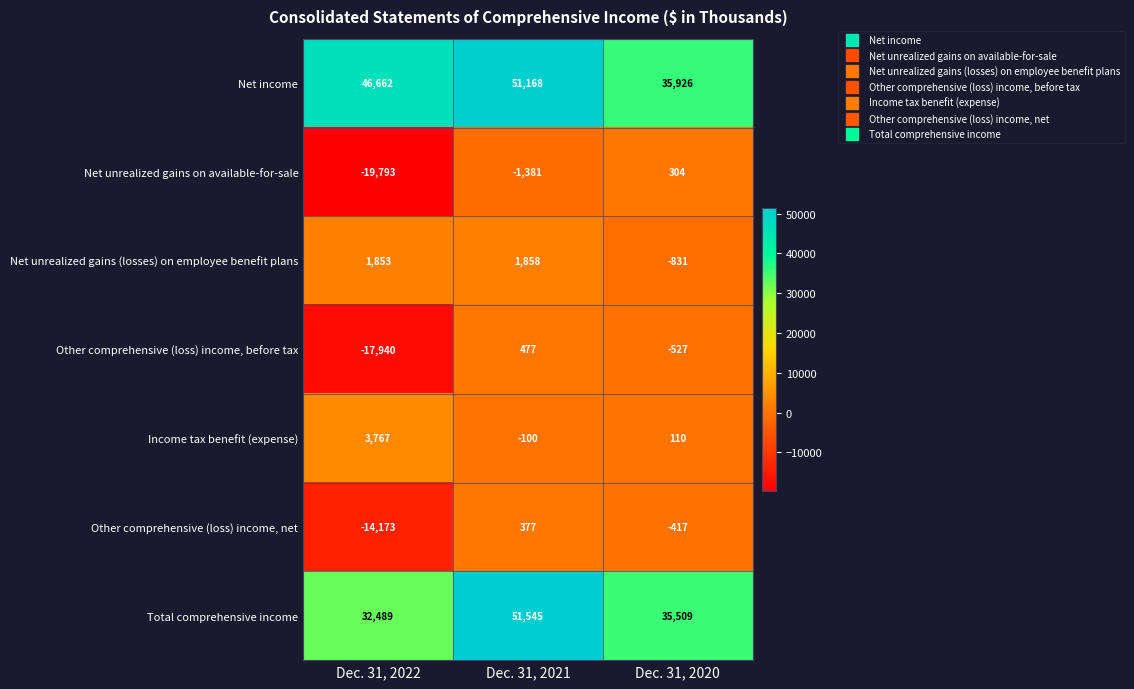

What is the difference between the highest and lowest values at Dec. 31, 2021?

52926